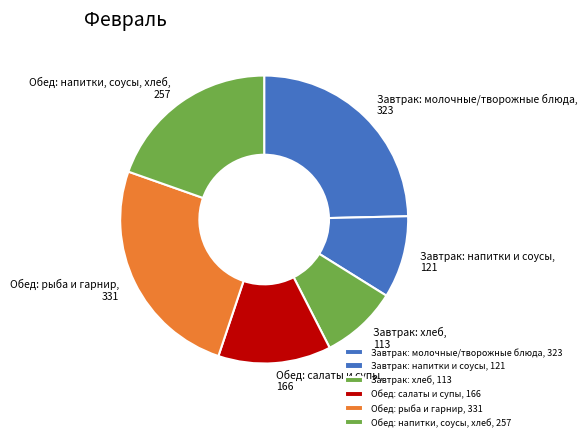

Is there a majority slice in this chart?

No